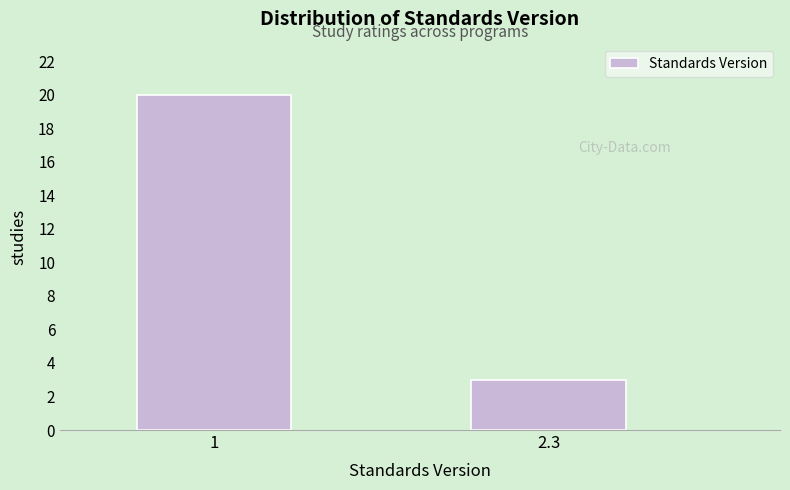

Reading left to right, what are all the values shown in this chart?

1=20	2.3=3